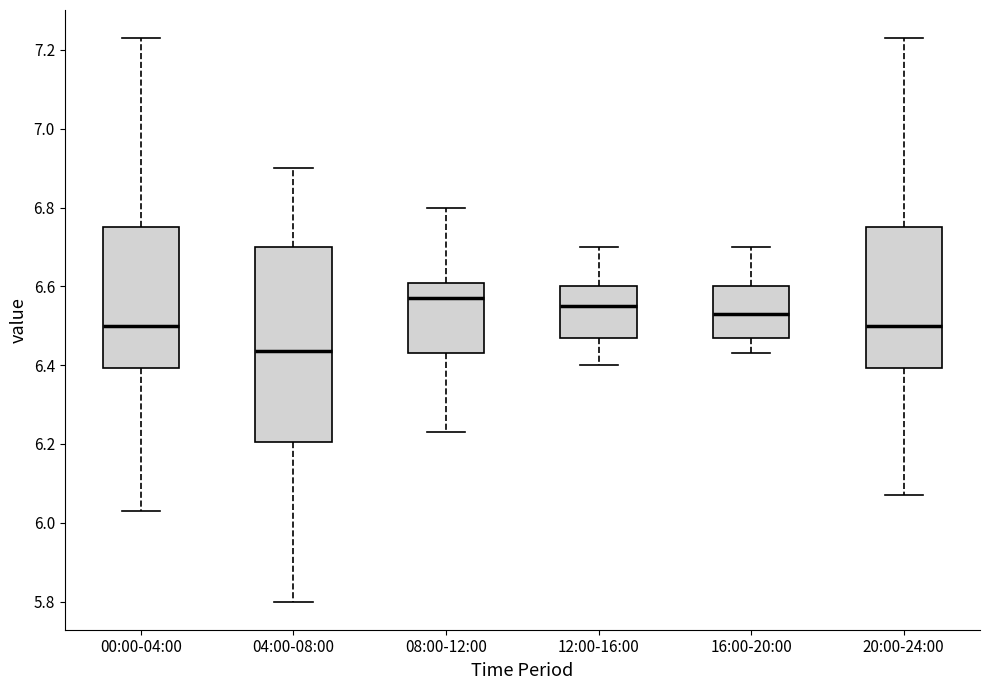

Comparing the boxes themselves (not the whiskers), which one is the tallest?

04:00-08:00